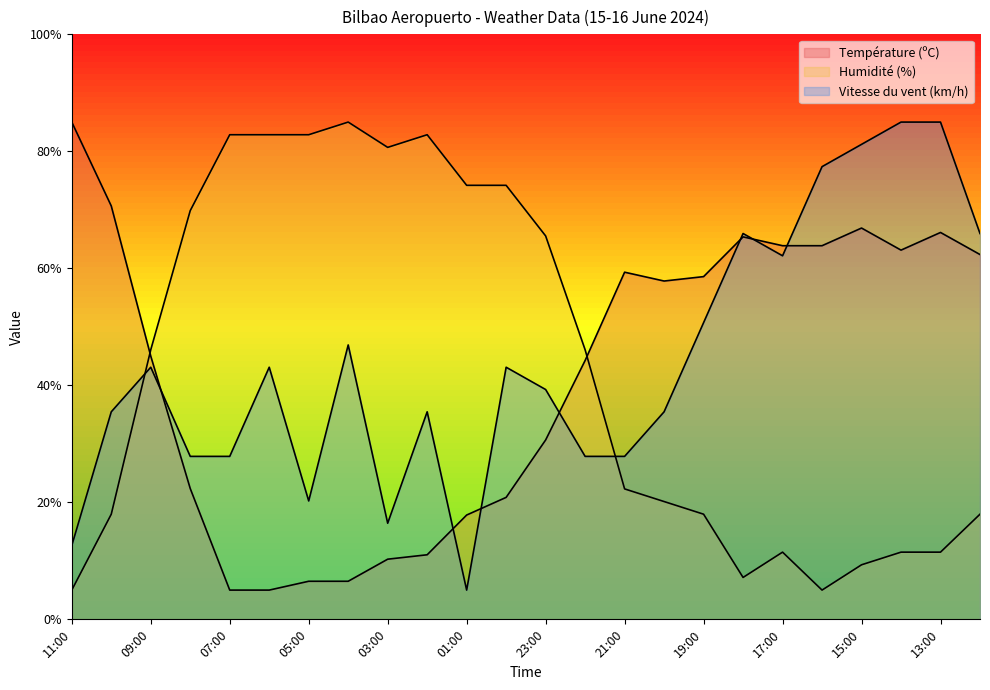

What is the total value across all series at 18:00?

138.5